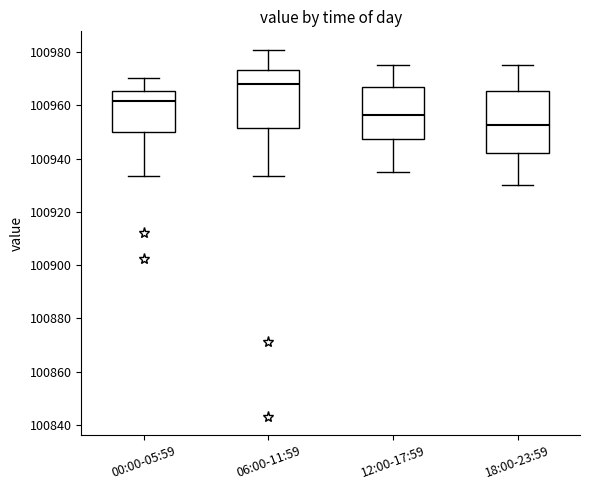

Where does the upper whisker of the box for 06:00-11:59 end on the y-axis? The values are not printed on the chart, so give them approximately, as read against the axis.

100980